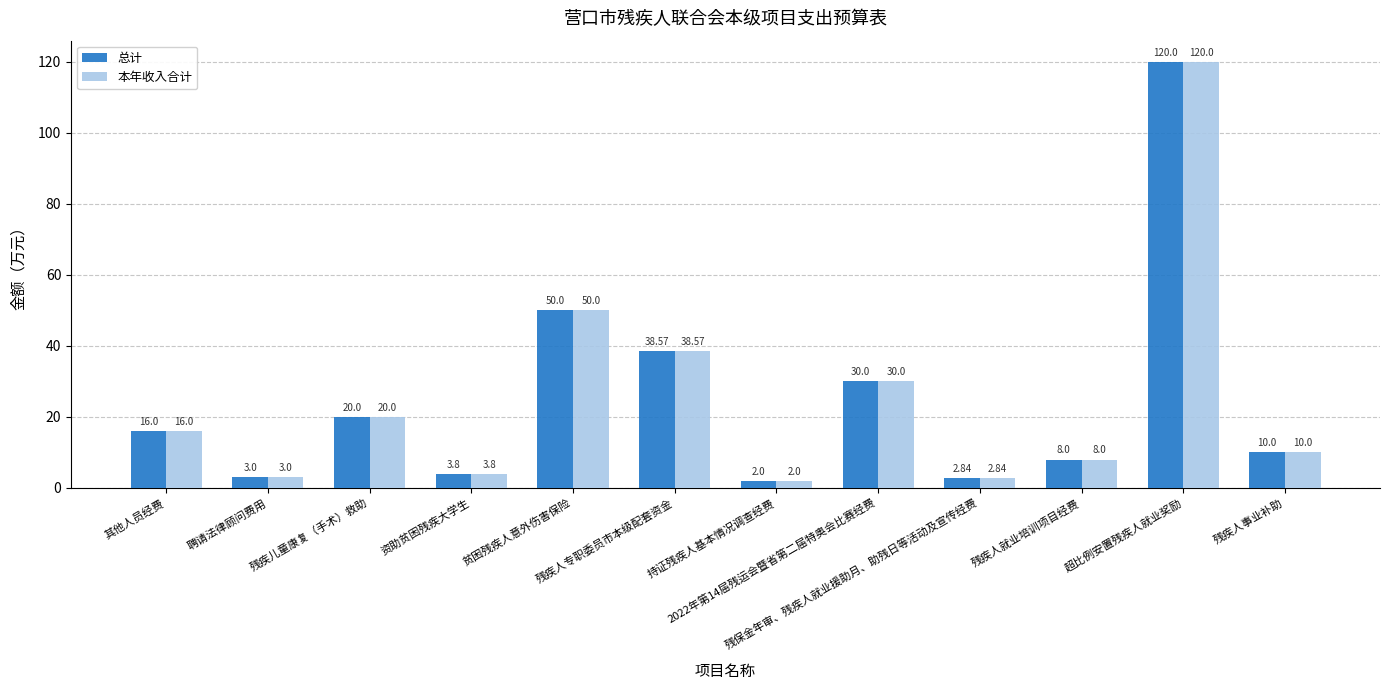

The value of 本年收入合计 at 残疾人就业培训项目经费 is 8.0. True or false?

True